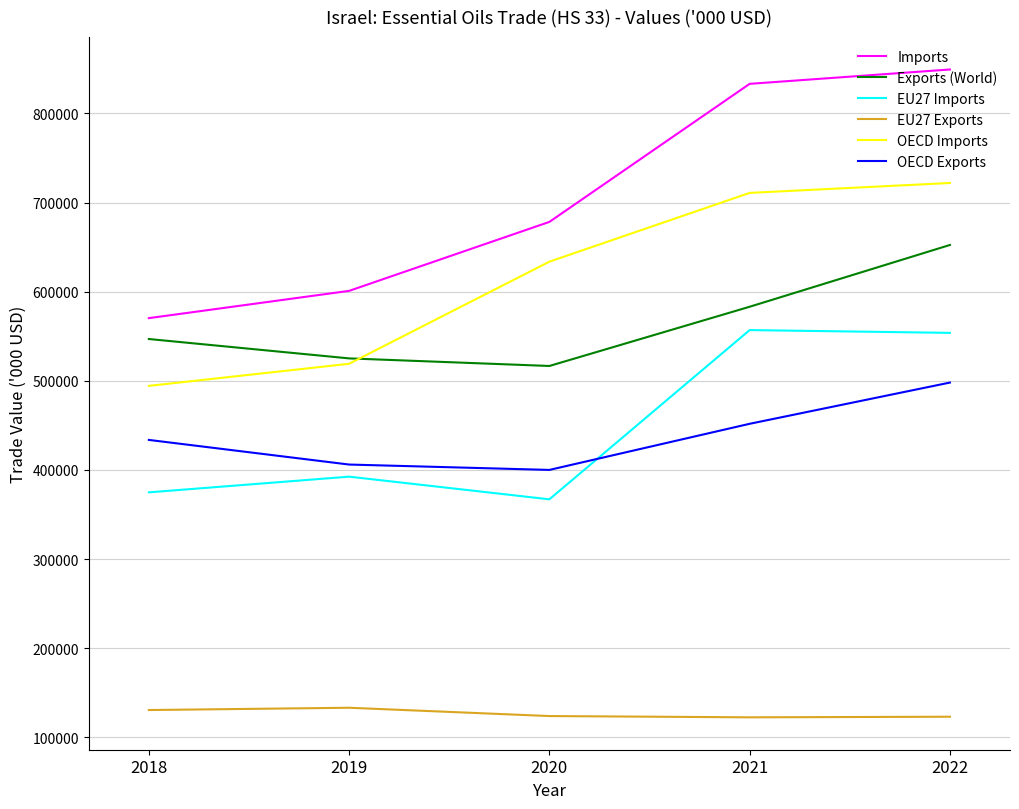

True or false: Imports and Exports (World) cross at least once.

False